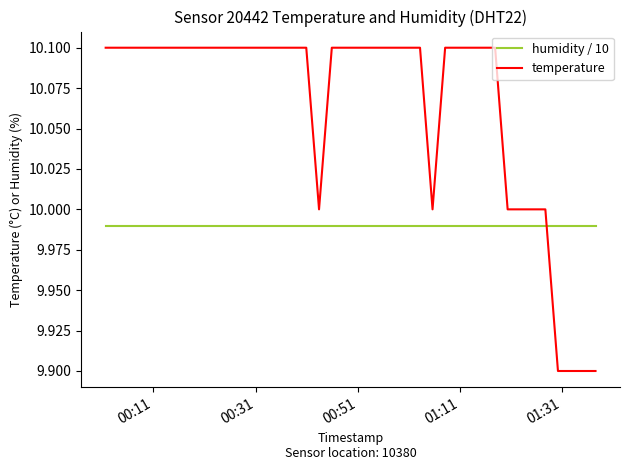

Which series has the largest total across all categories?

temperature